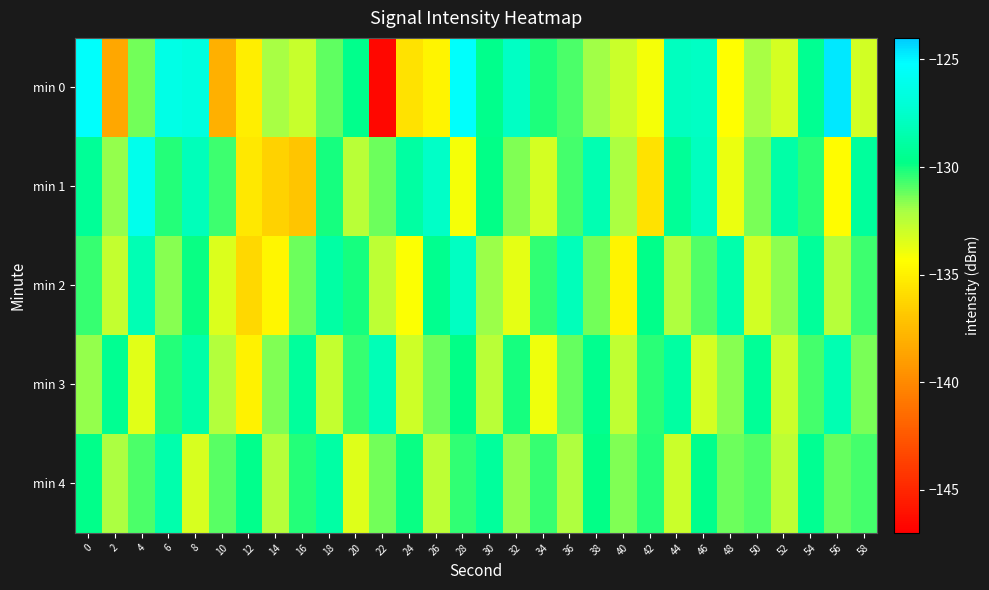

Rank the series by their maximum value, from highest to lowest.

min 0, min 1, min 2, min 3, min 4